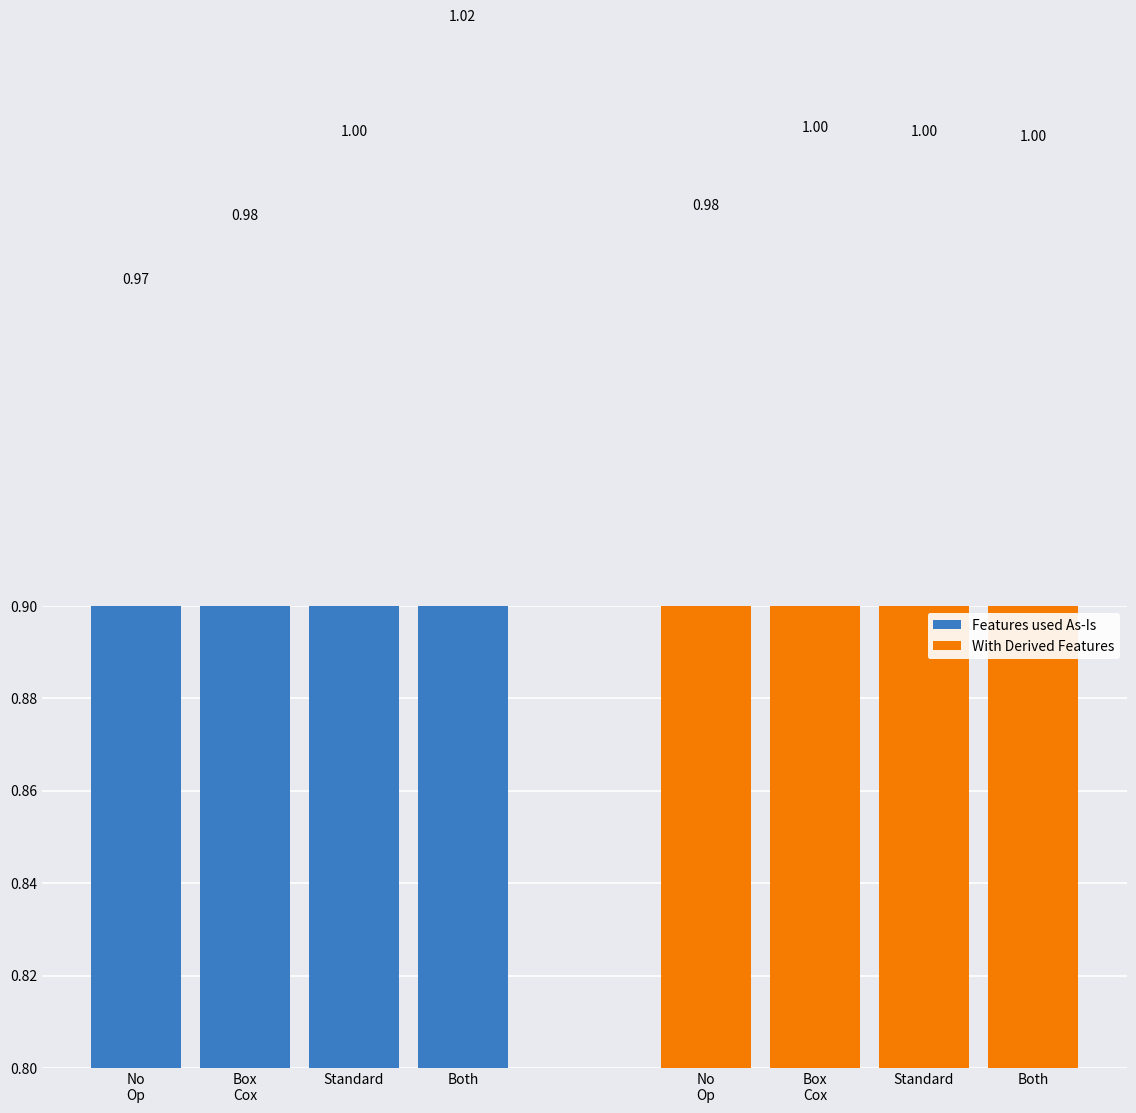

The value of Features used As-Is at Box
Cox is 1.0. True or false?

True